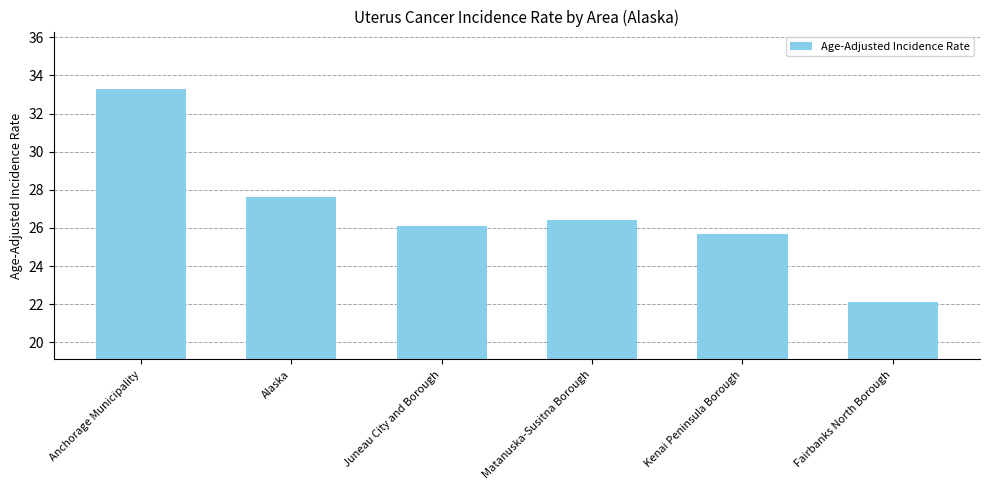

What is the ratio of the value at Alaska to the value at Anchorage Municipality?

0.8